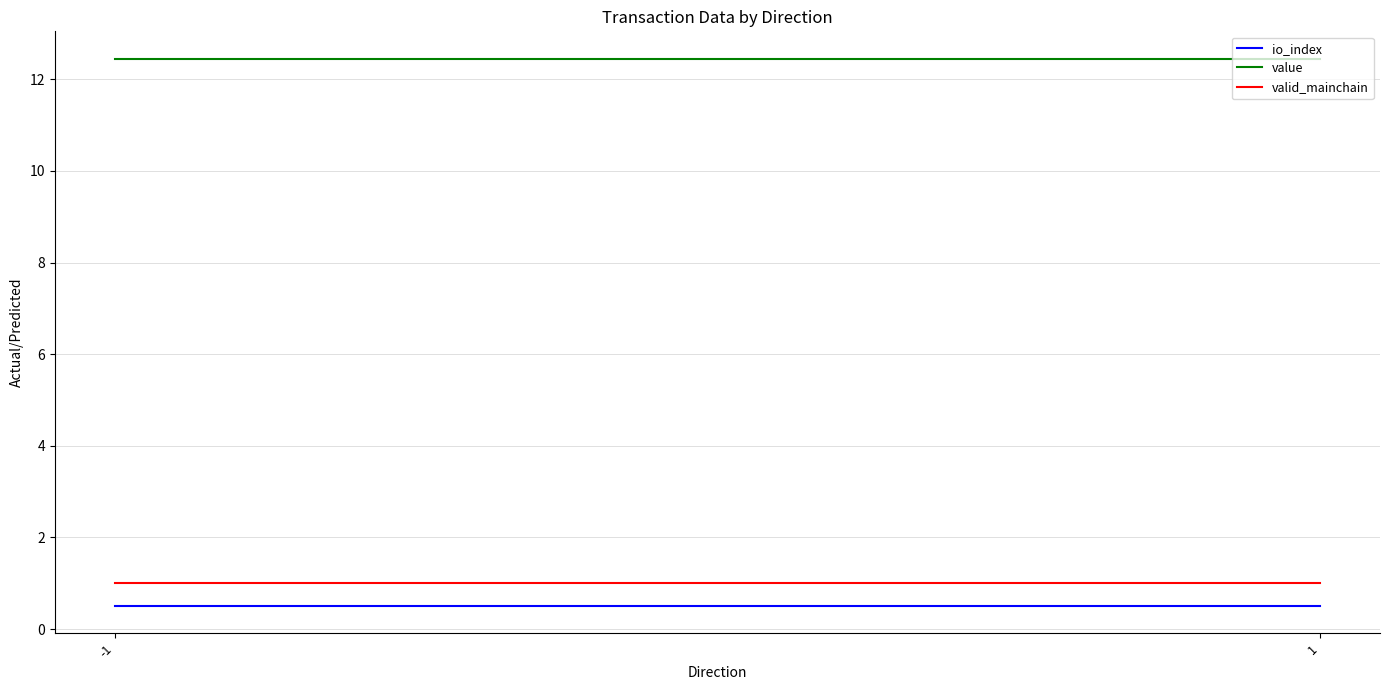

What is the lowest value of the io_index series?

0.5